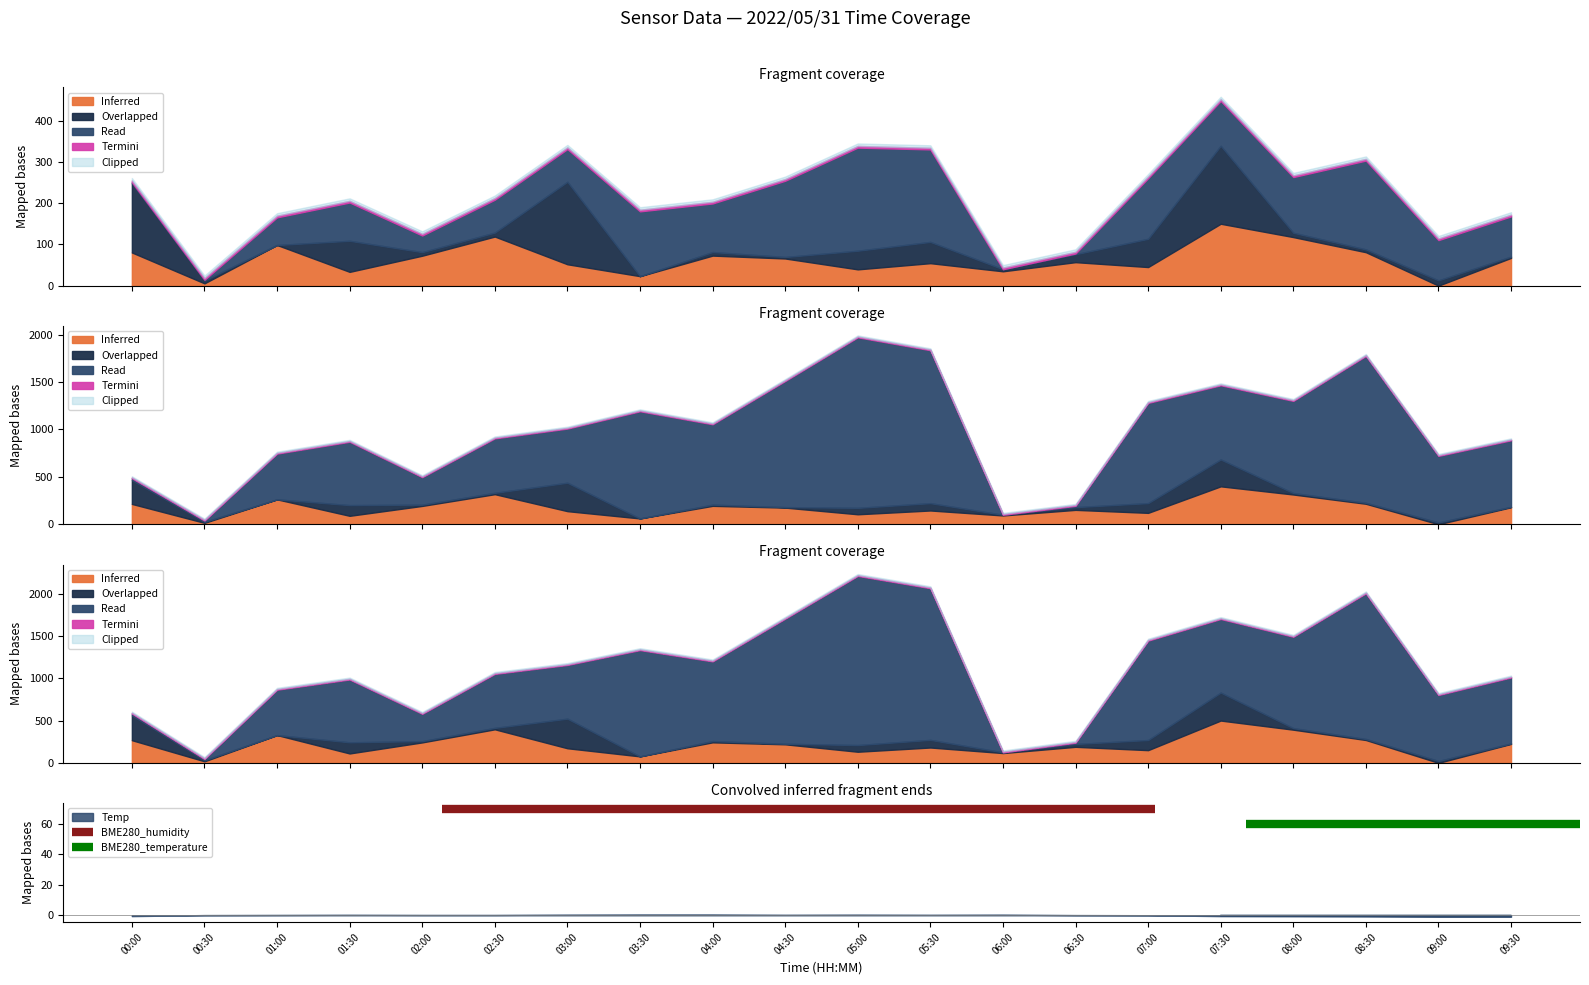

What is the sum of all BME280_temperature values?

120